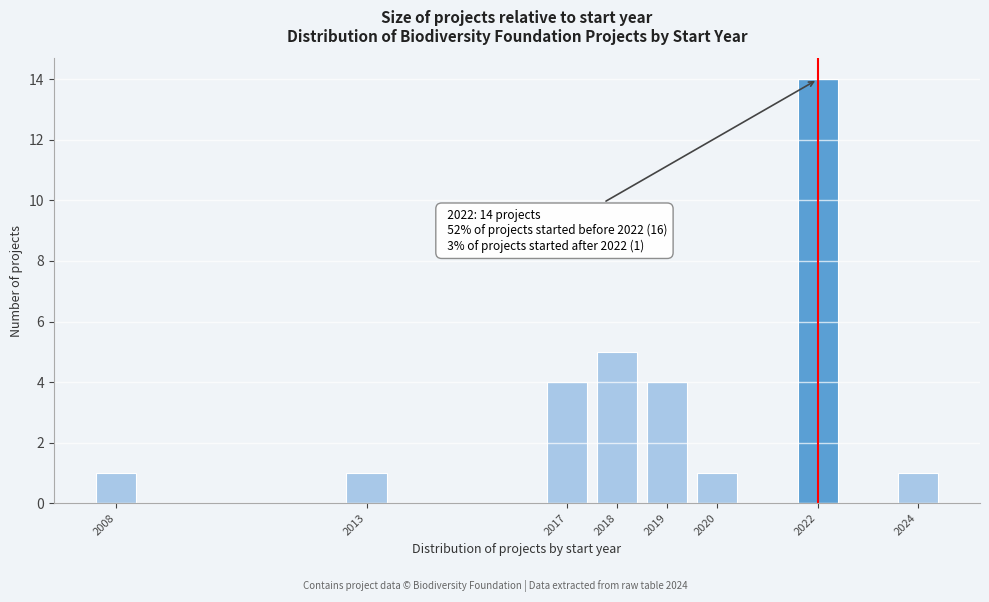

Reading right to left, list all the values displayed in this chart.

1	14	1	4	5	4	1	1